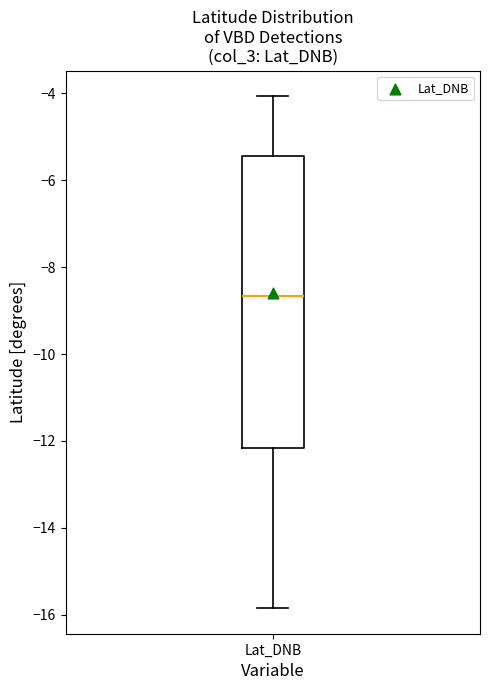

Where does the lower whisker of the box for Lat_DNB end on the y-axis? The values are not printed on the chart, so give them approximately, as read against the axis.

-15.8